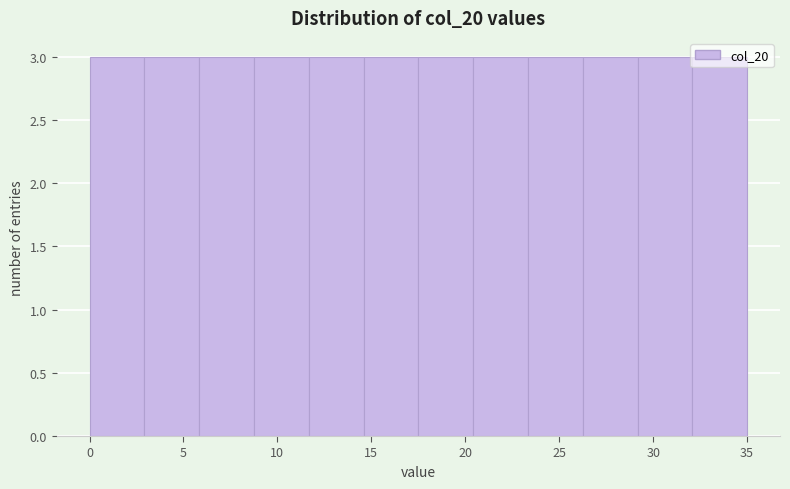

How tall is the bar that spans 14.5 to 17.5 on the x-axis? Neither the bar edges nor the heights are printed on the chart, so give them approximately, as read against the axes.

3